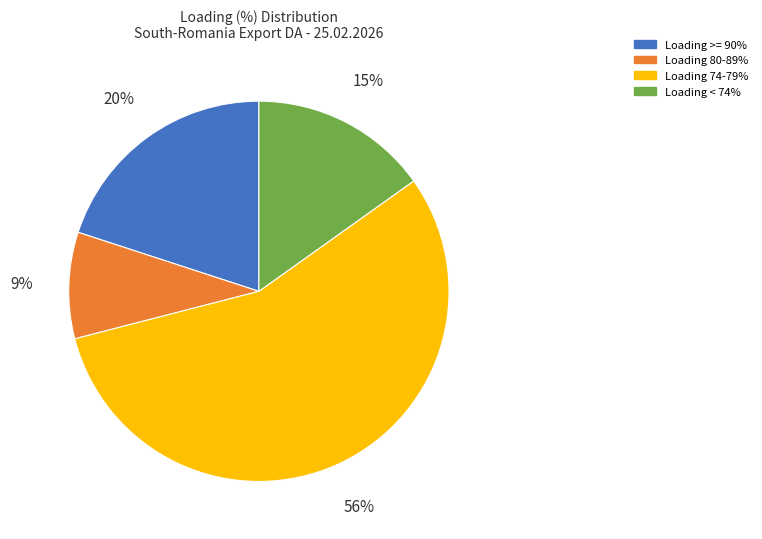

Is it true that Loading 74-79% is 66% of the pie?

False